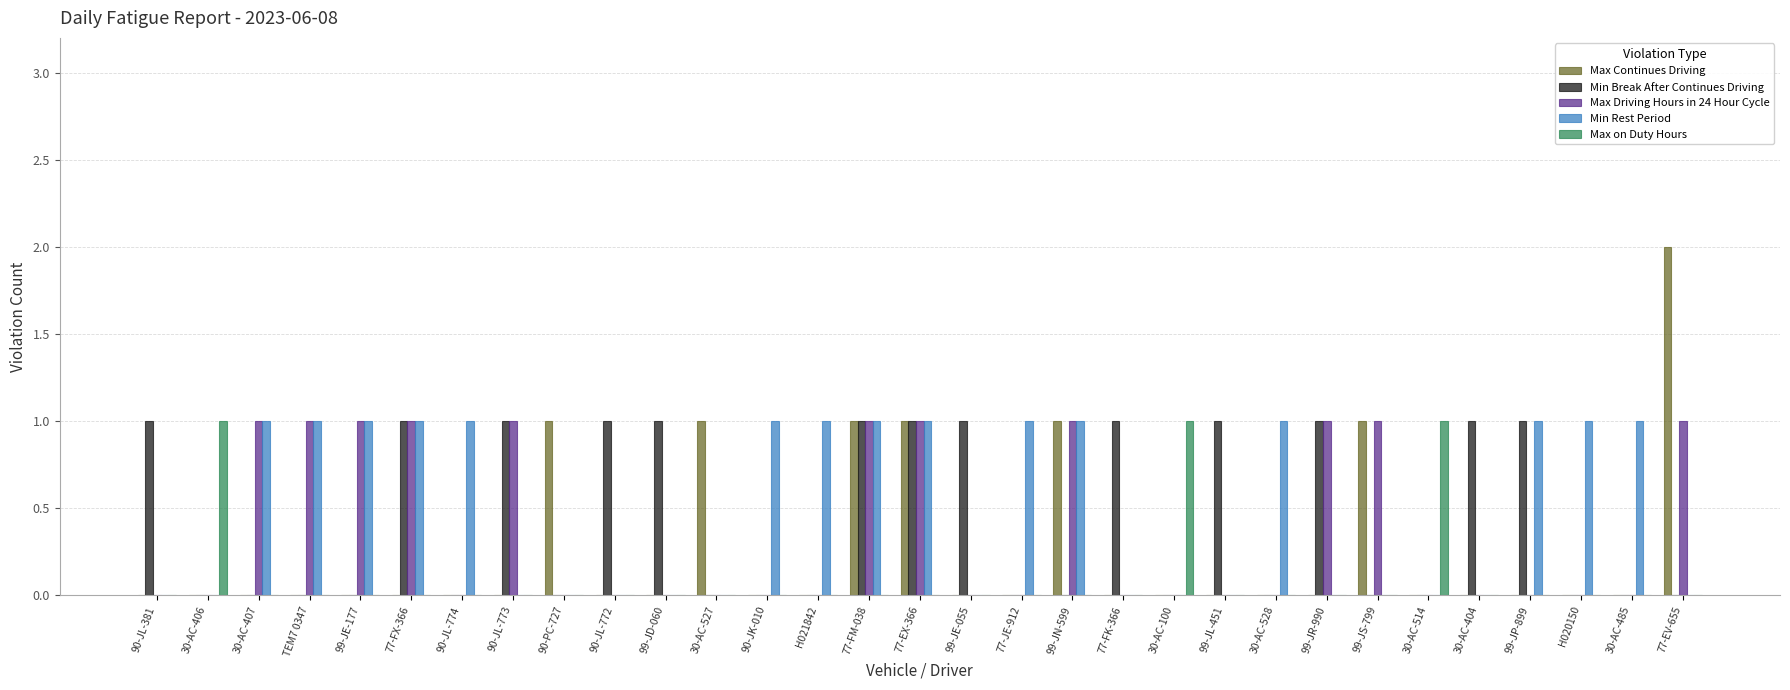

What is the total value across all series at 77-EV-655?

3